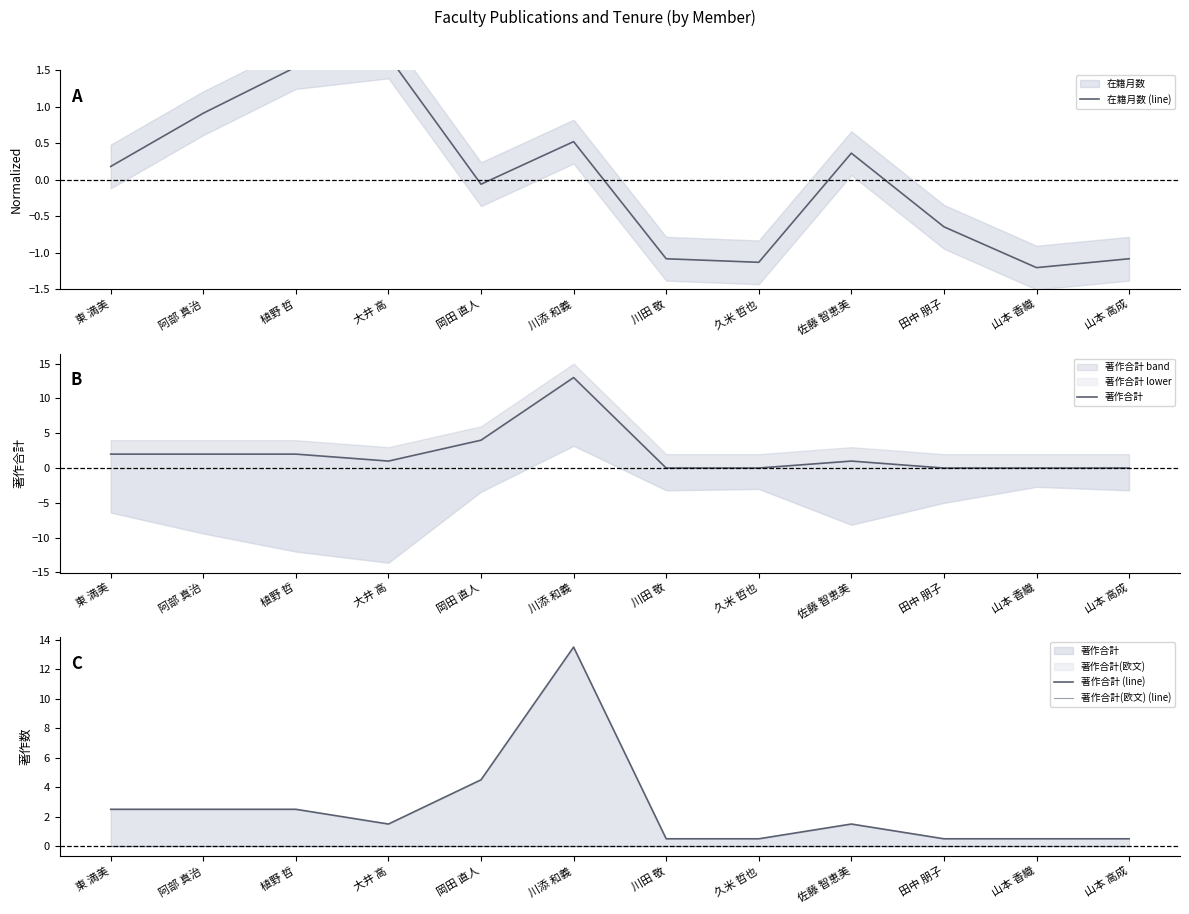

At 久米 哲也, list the series in order from largest to smallest.

著作合計 (line), 著作合計, 著作合計(欧文) (line), 在籍月数 (line)